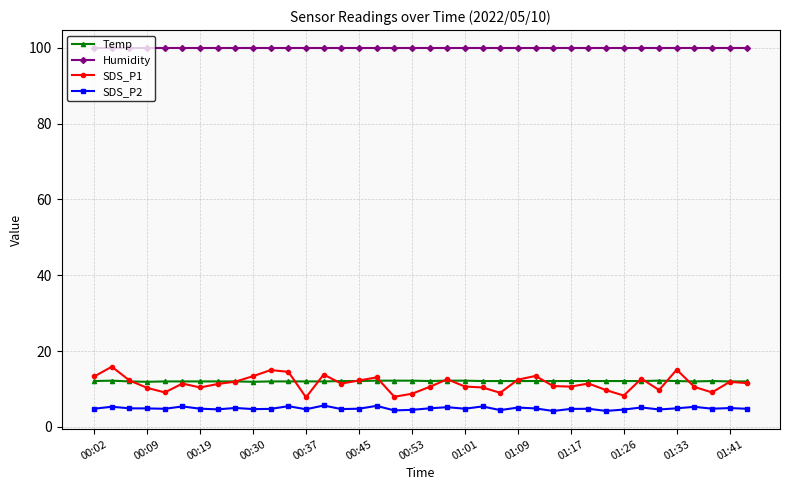

Which series has the largest range (max minus min)?

SDS_P1